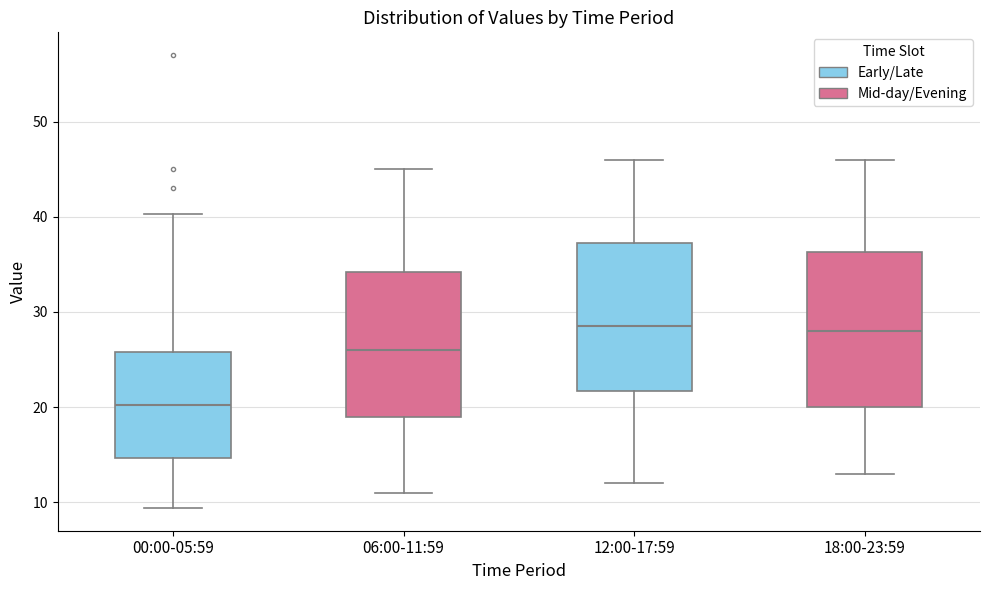

Reading left to right, read every box against the y-axis: the position of its median line, the range the box covers, and the ends of its whiskers. The values are not printed on the chart, so give them approximately, as read against the axis.

00:00-05:59: median 20, box 15 to 26, whiskers 9 to 40
06:00-11:59: median 26, box 19 to 34, whiskers 11 to 45
12:00-17:59: median 29, box 22 to 37, whiskers 12 to 46
18:00-23:59: median 28, box 20 to 36, whiskers 13 to 46